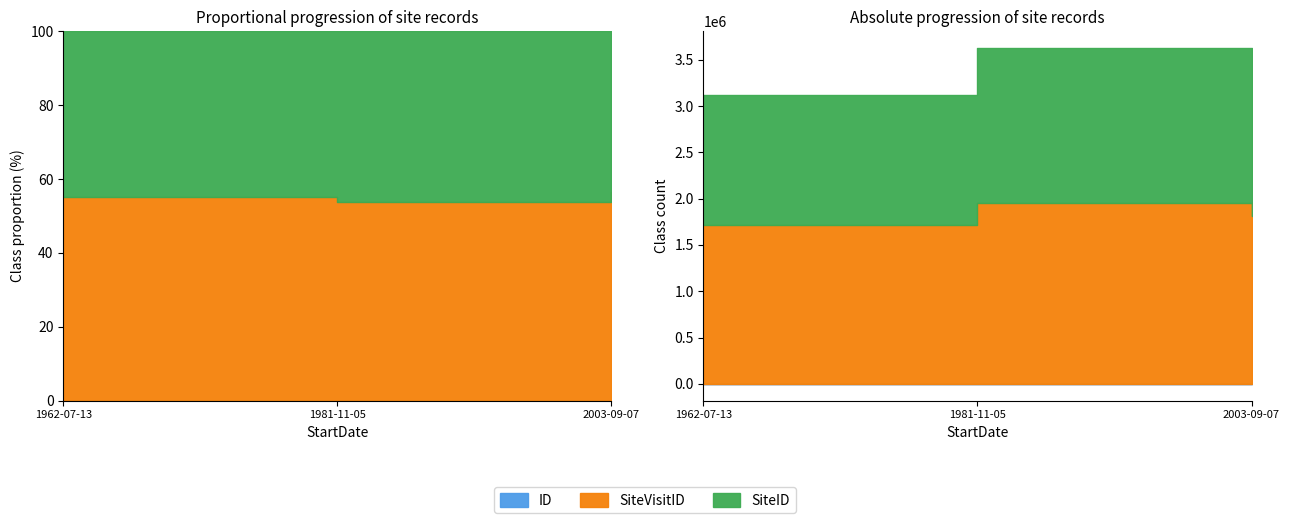

Which category has the highest value across all series?

1981-11-05